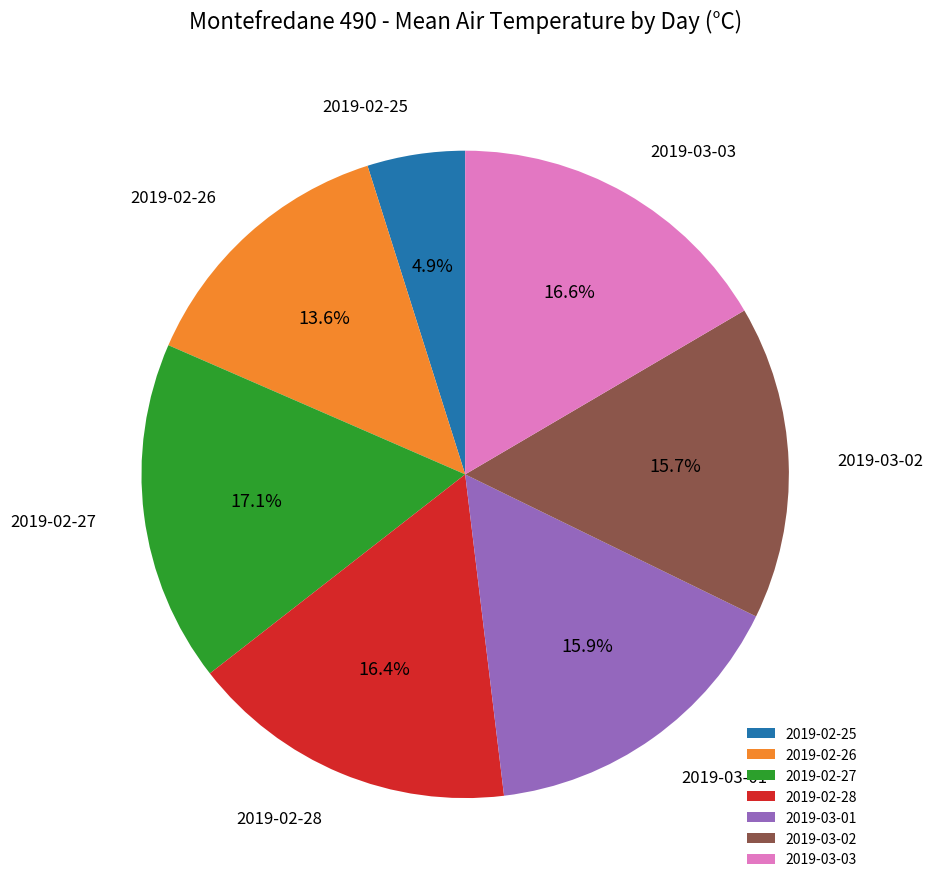

To the nearest percent, what portion does 2019-03-01 represent?

16%